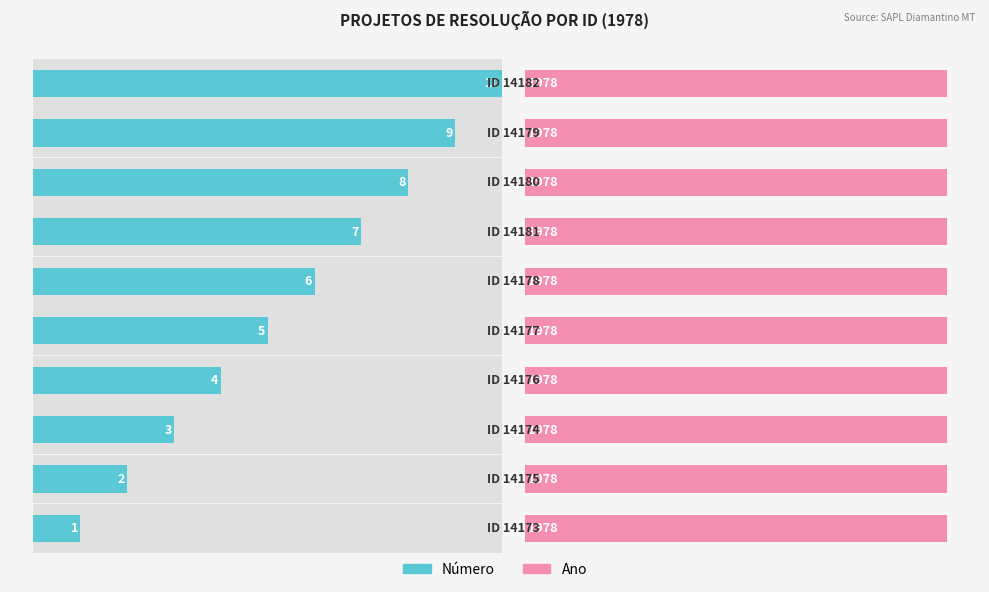

Which series has the largest range (max minus min)?

Número